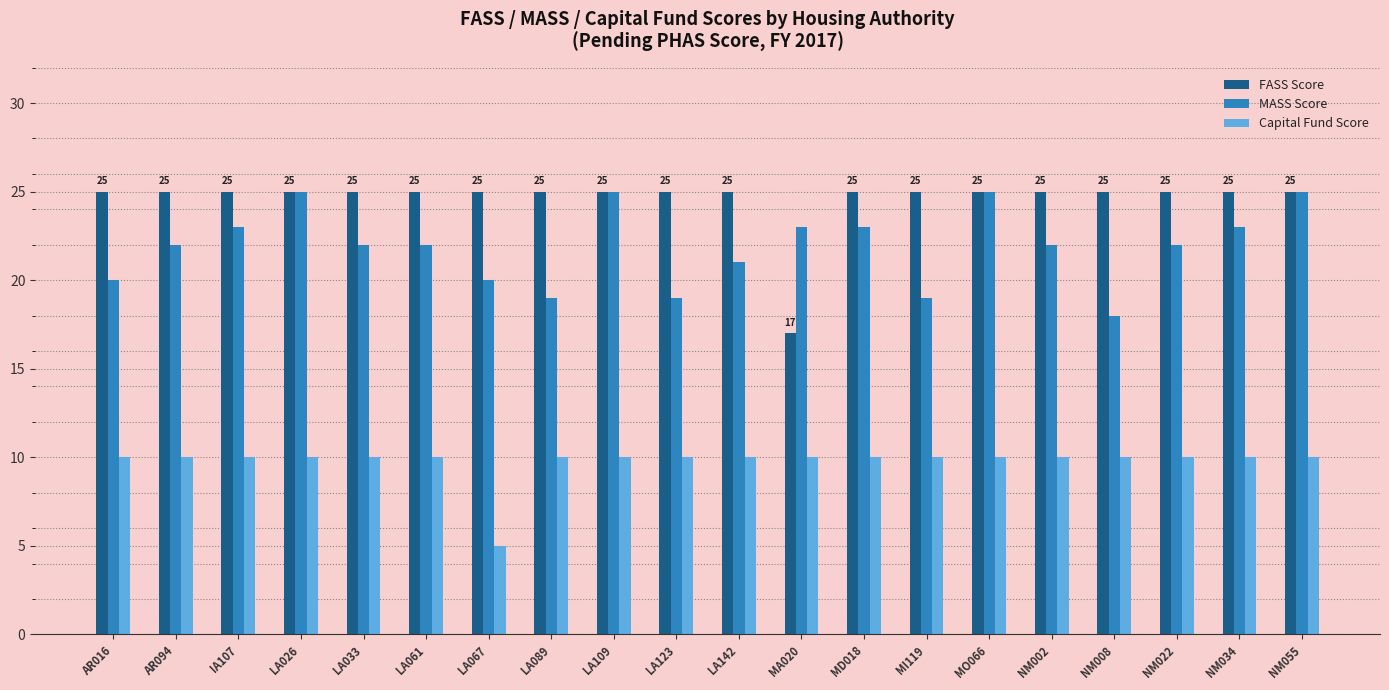

The value of MASS Score at LA061 is 22. True or false?

True